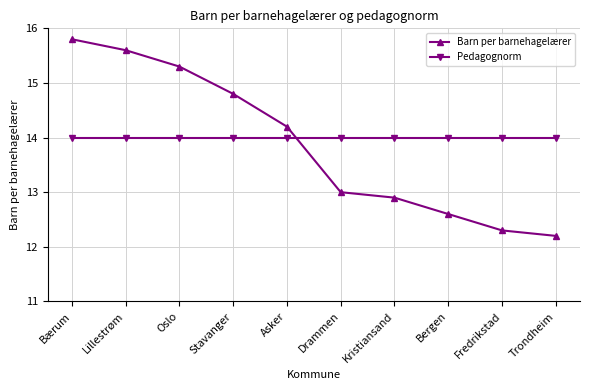

What are all the series names shown in the legend?

Barn per barnehagelærer, Pedagognorm